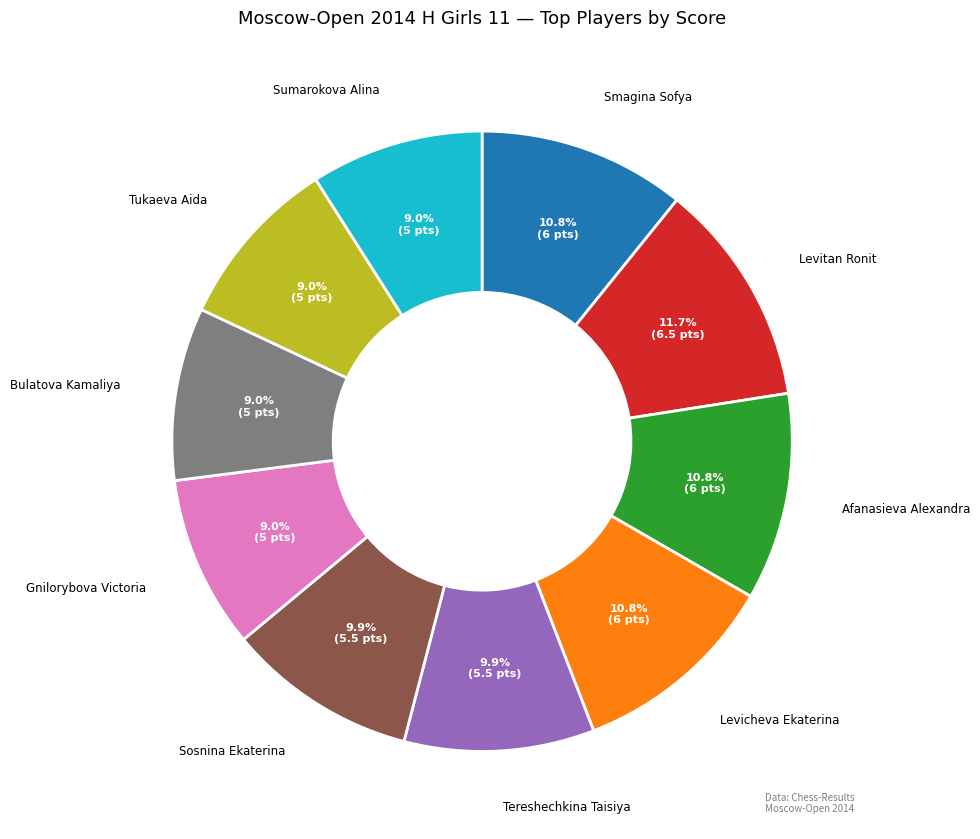

Does any single category account for the majority?

No